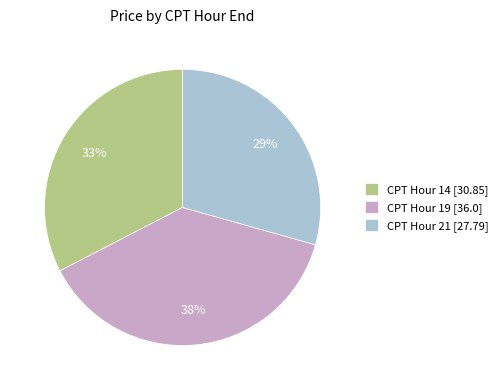

To the nearest percent, what is the difference between the largest and smallest slice percentages?

9%